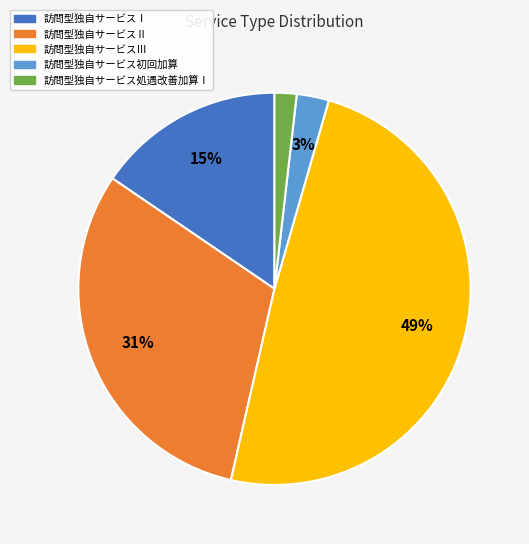

To the nearest percent, what portion does 訪問型独自サービス処遇改善加算Ⅰ represent?

2%